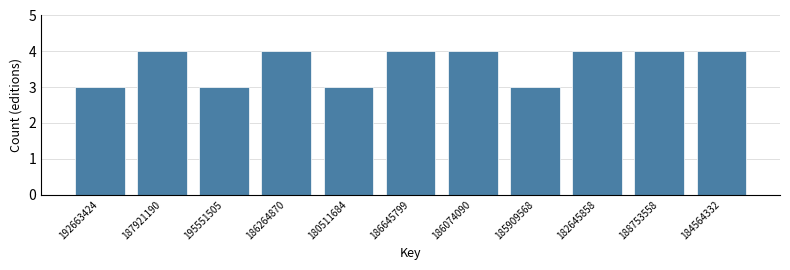

Reading left to right, list all the values displayed in this chart.

192663424=3	187921190=4	195551505=3	186264870=4	180511684=3	186645799=4	186074090=4	185909568=3	182645858=4	188753558=4	184564332=4